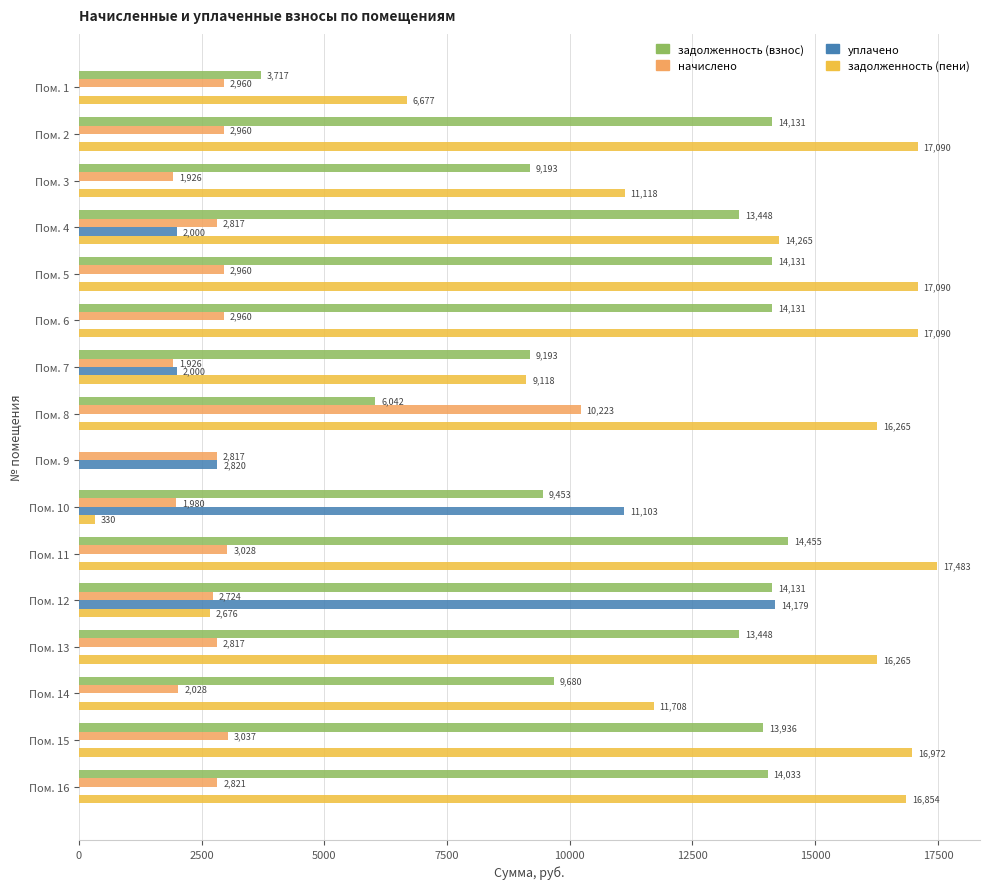

Which series has the largest total across all categories?

задолженность (пени)